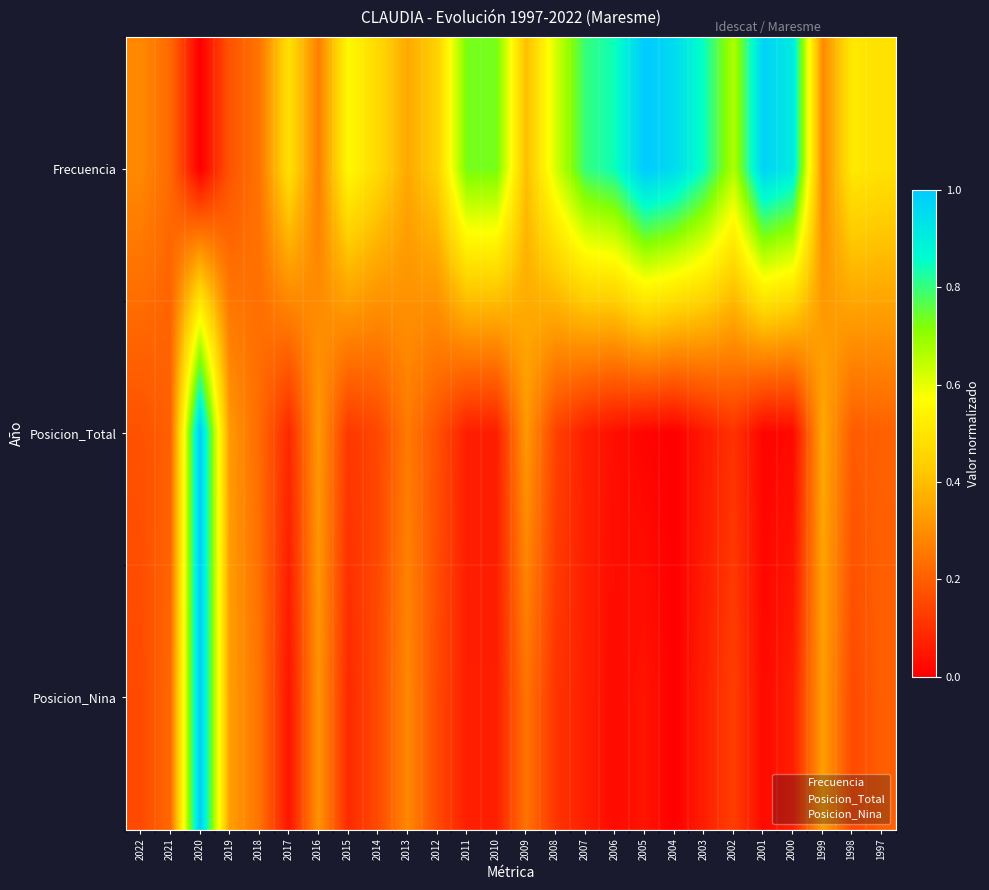

Rank the series at 2015 from lowest to highest value.

Posicion_Nina, Posicion_Total, Frecuencia